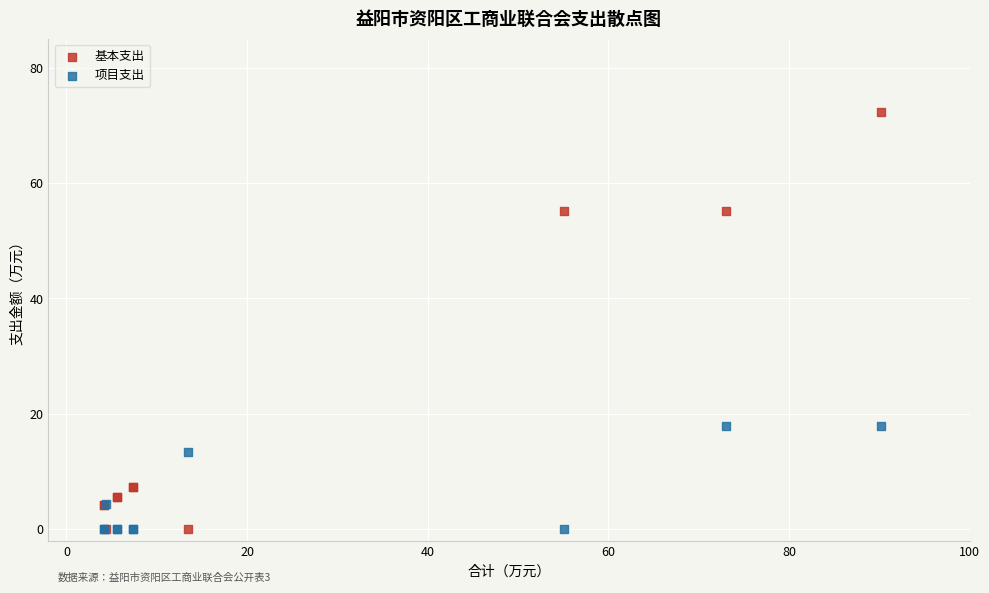

Which series contains the highest Y value?

基本支出